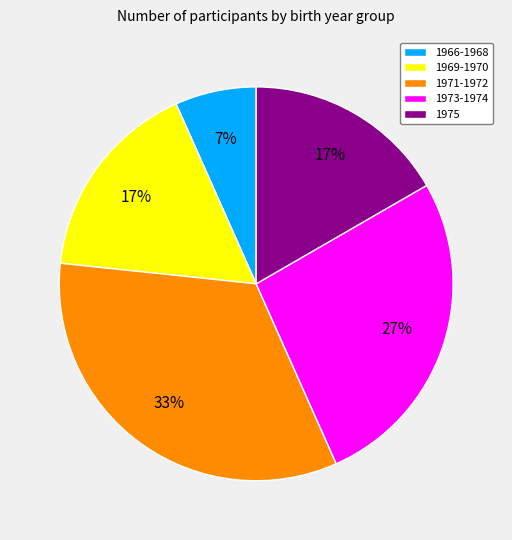

To the nearest percent, what is the average slice percentage?

20%